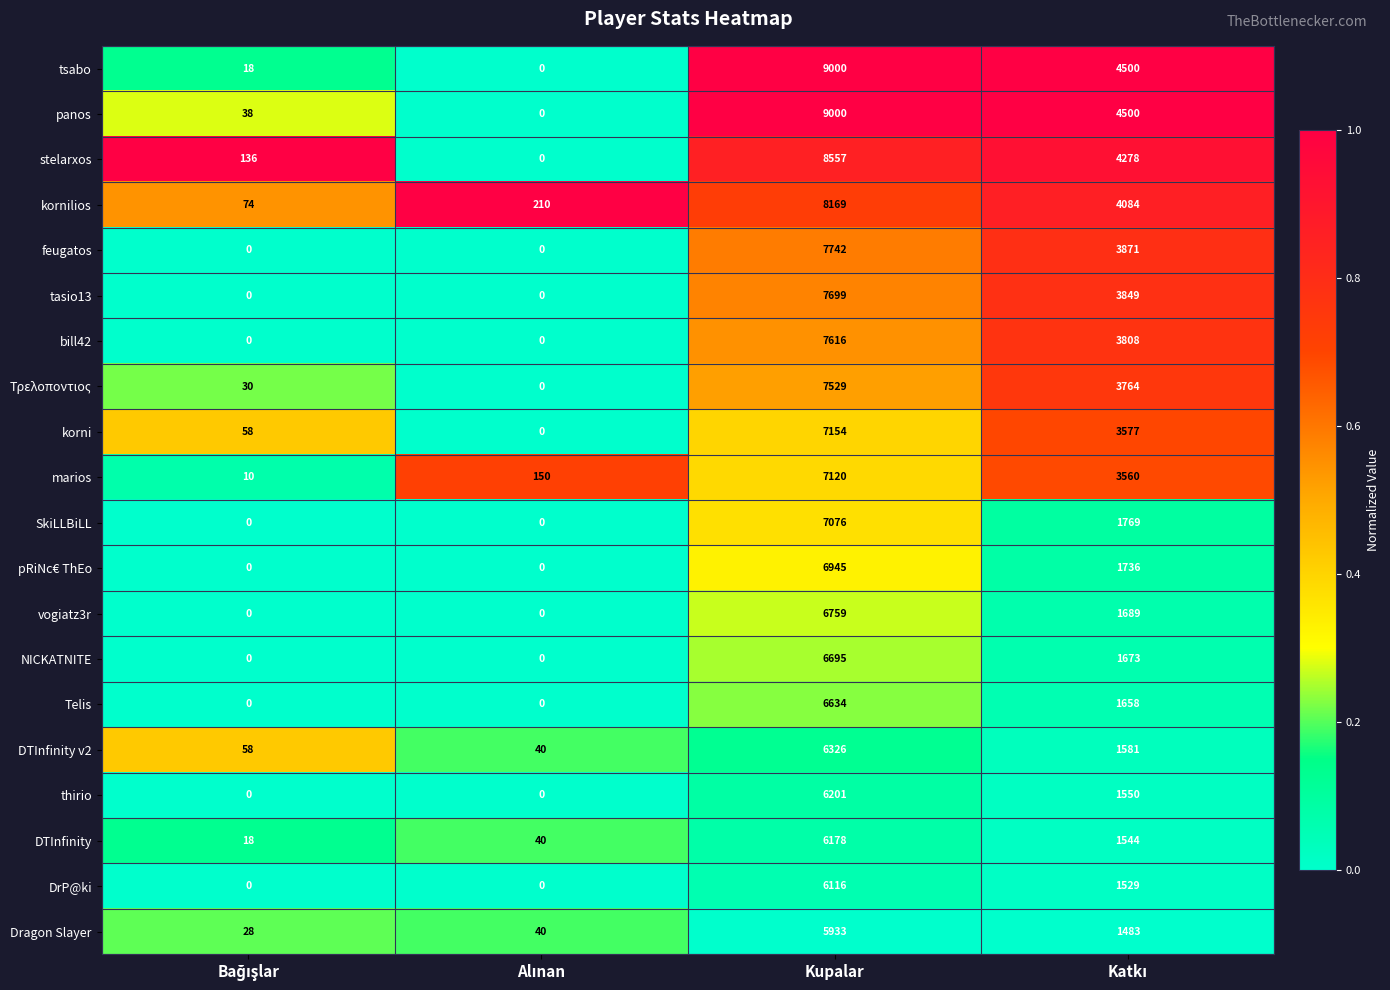

What is the greatest value displayed?

9000